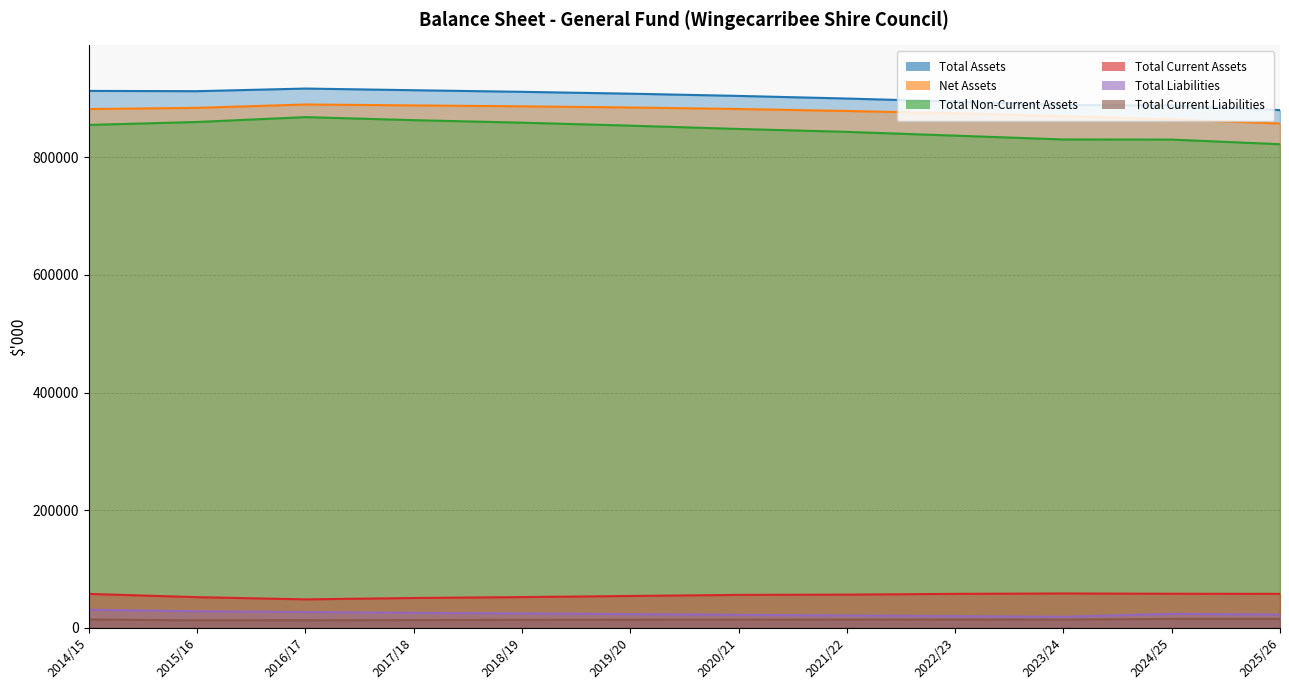

How many distinct data groups are displayed?

6